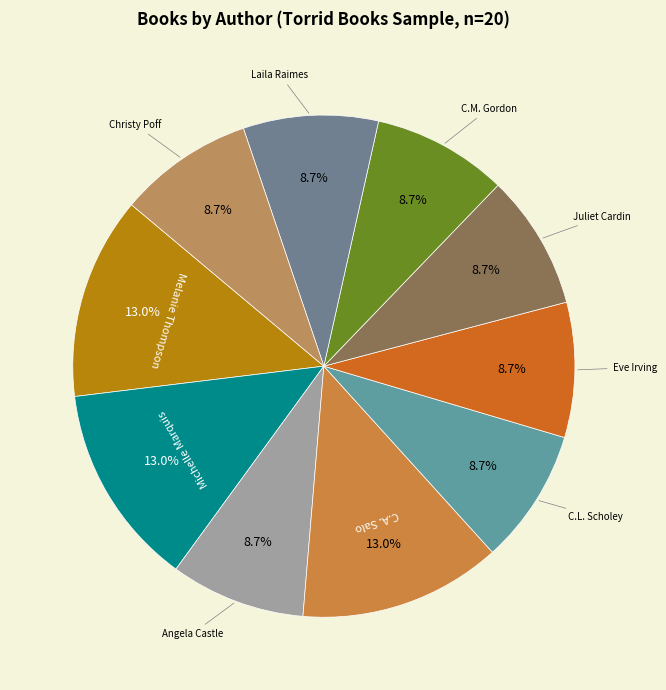

Is there any slice that represents more than half of the pie?

No